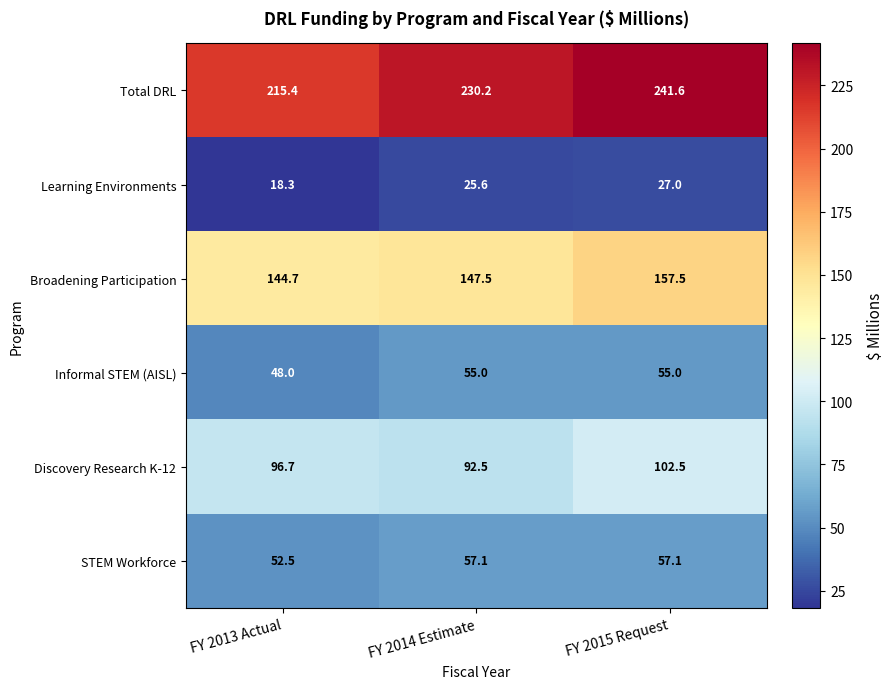

What is the difference between the maximum and minimum values in the STEM Workforce series?

4.6